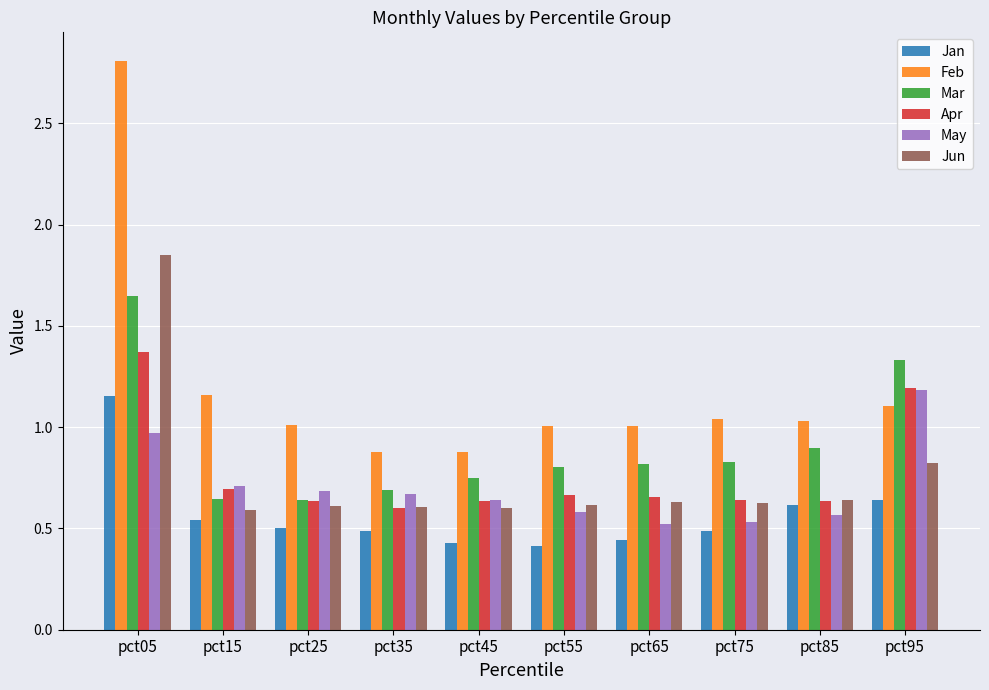

Is it true that Mar equals 0.2 at pct45?

False